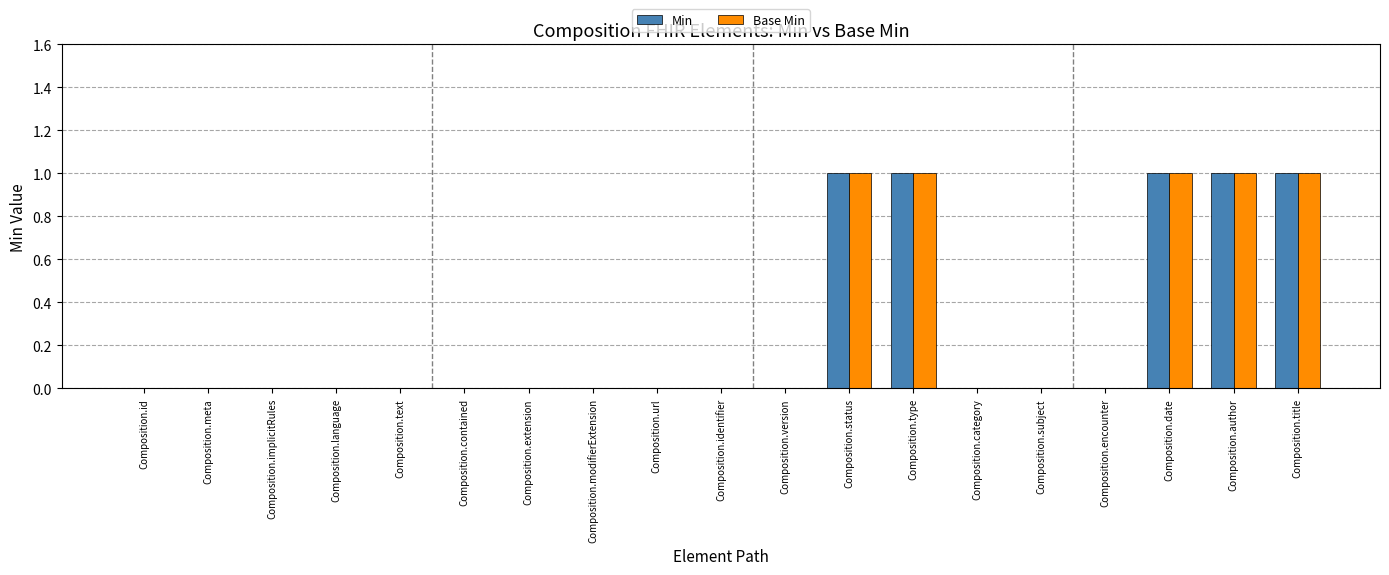

Reading right to left, extract all data points from this chart.

Min: Composition.title=1	Composition.author=1	Composition.date=1	Composition.encounter=0	Composition.subject=0	Composition.category=0	Composition.type=1	Composition.status=1	Composition.version=0	Composition.identifier=0	Composition.url=0	Composition.modifierExtension=0	Composition.extension=0	Composition.contained=0	Composition.text=0	Composition.language=0	Composition.implicitRules=0	Composition.meta=0	Composition.id=0
Base Min: Composition.title=1	Composition.author=1	Composition.date=1	Composition.encounter=0	Composition.subject=0	Composition.category=0	Composition.type=1	Composition.status=1	Composition.version=0	Composition.identifier=0	Composition.url=0	Composition.modifierExtension=0	Composition.extension=0	Composition.contained=0	Composition.text=0	Composition.language=0	Composition.implicitRules=0	Composition.meta=0	Composition.id=0